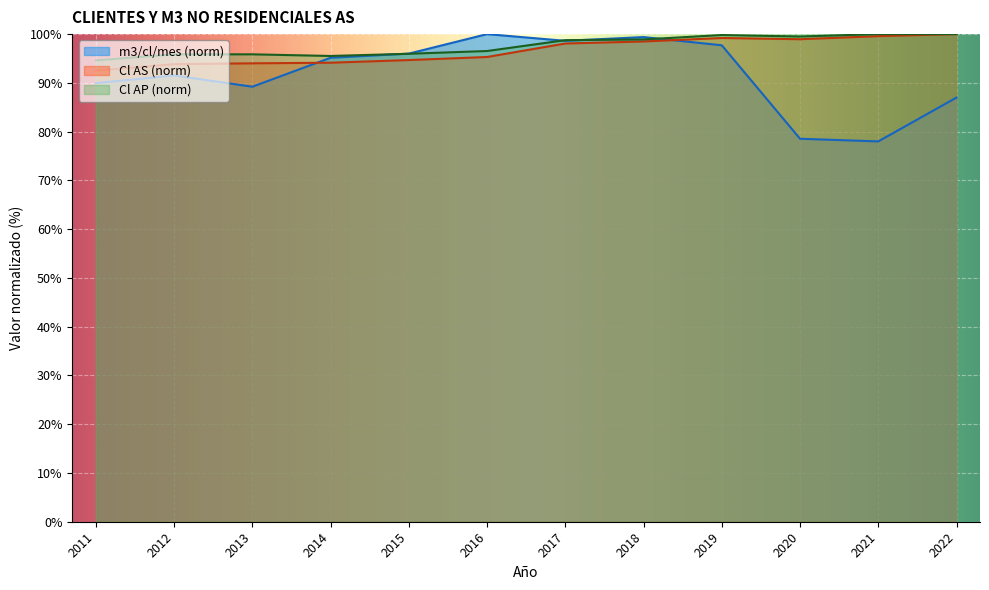

True or false: m3/cl/mes and Cl AS cross at least once.

True